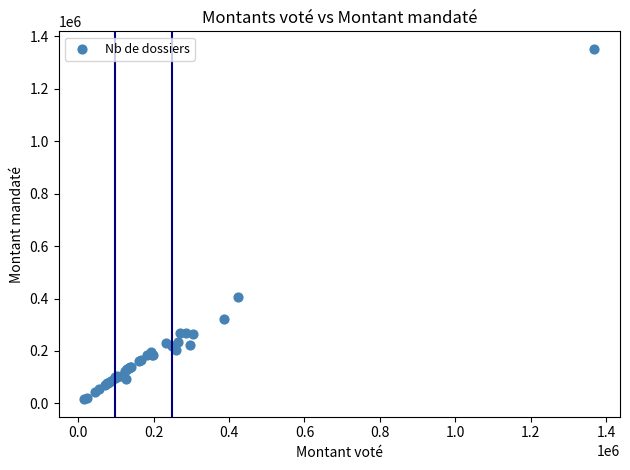

What Y value in the scatter plot is closest to 683864?

406024.1